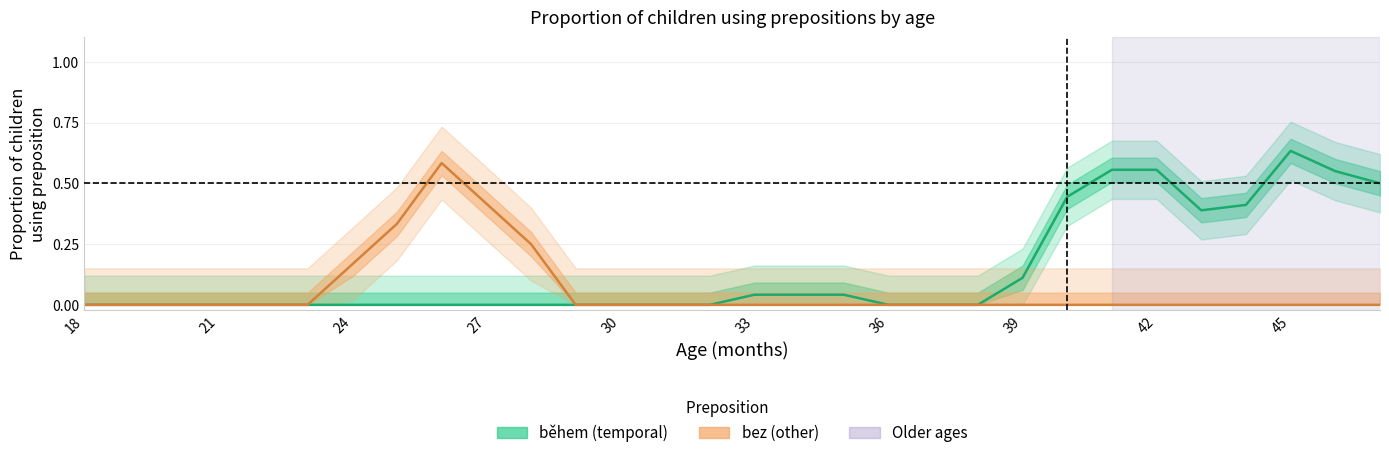

True or false: během and bez intersect in this chart.

False